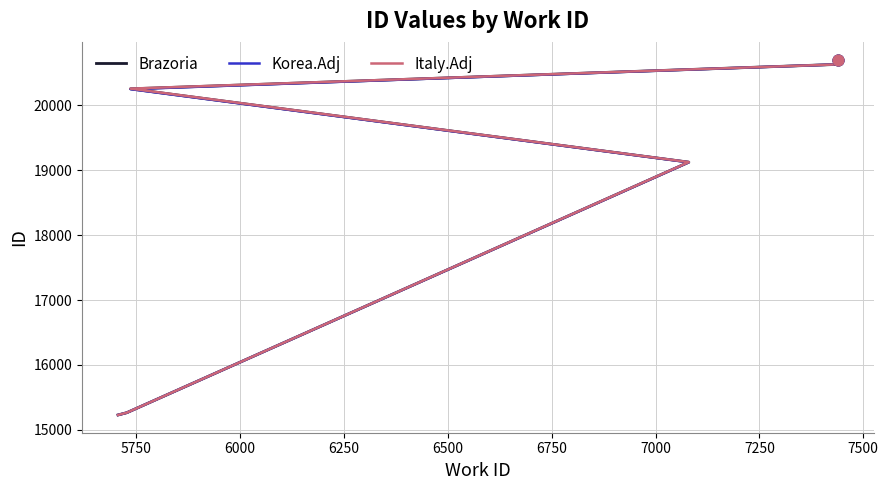

What is the total value across all series at 5750?

45795.0